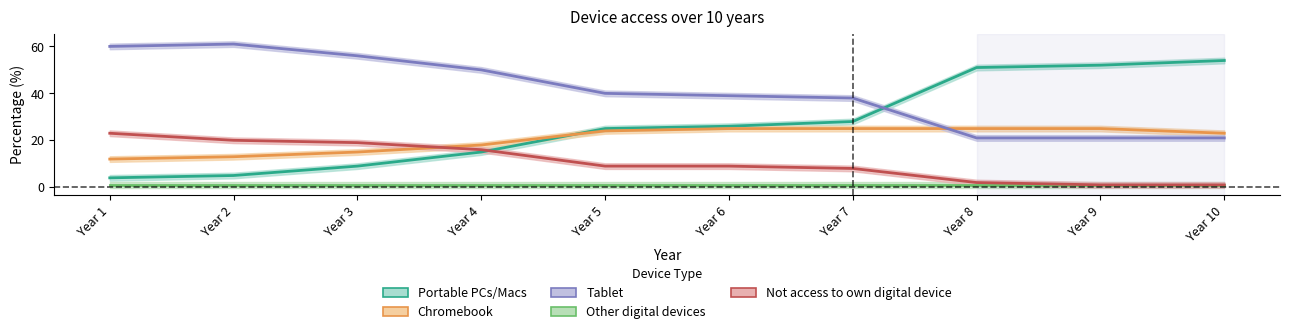

True or false: Chromebook and Other digital devices intersect in this chart.

False